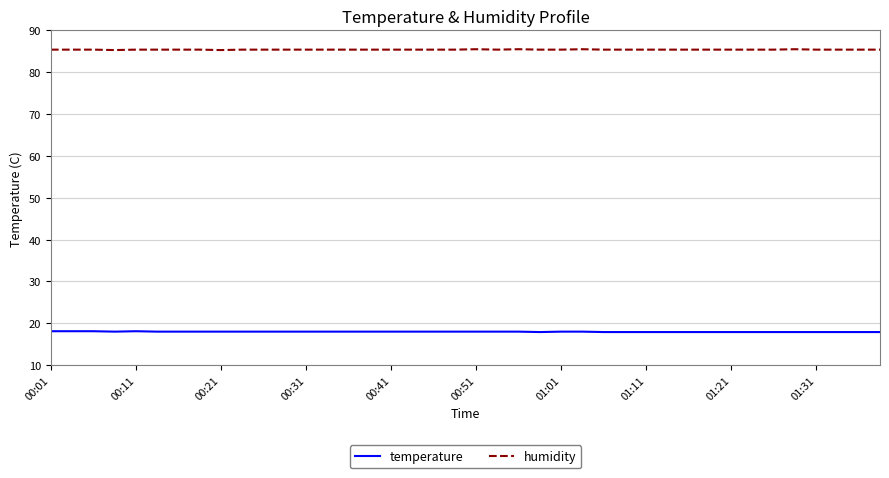

Rank the series by their maximum value, from lowest to highest.

temperature, humidity